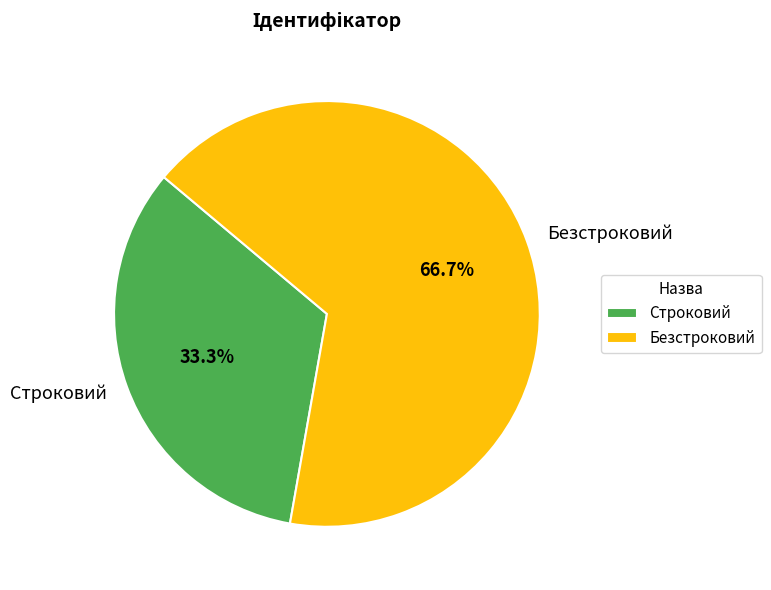

The Строковий slice represents 33% of the pie. True or false?

True